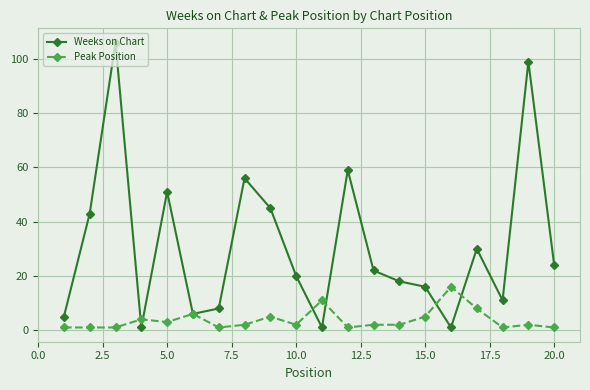

True or false: Weeks on Chart has more than 2 interior local peaks.

True